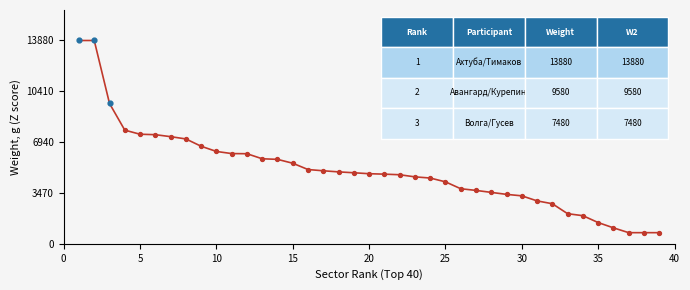

What is the difference between the maximum and minimum values?

13120